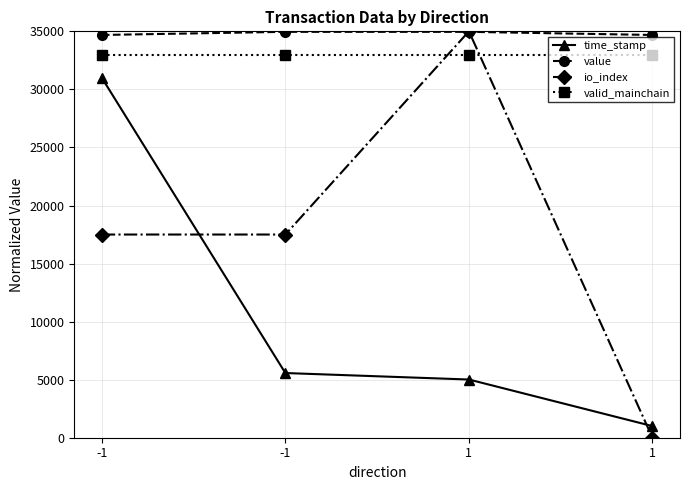

List the series in order of their peak value, lowest first.

time_stamp, valid_mainchain, value, io_index